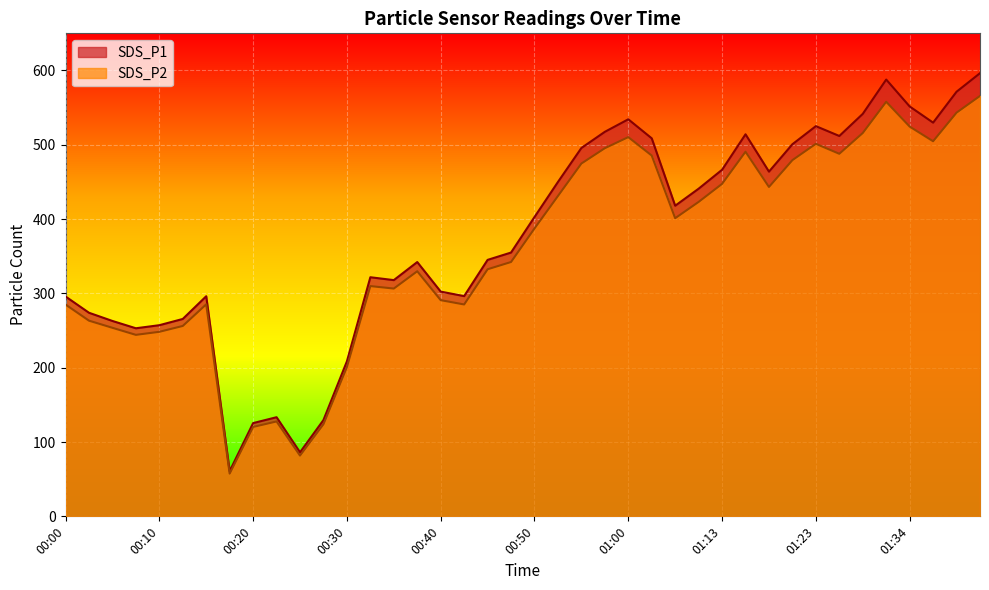

What is the difference between the SDS_P2 values at 00:22 and 00:20?

7.4